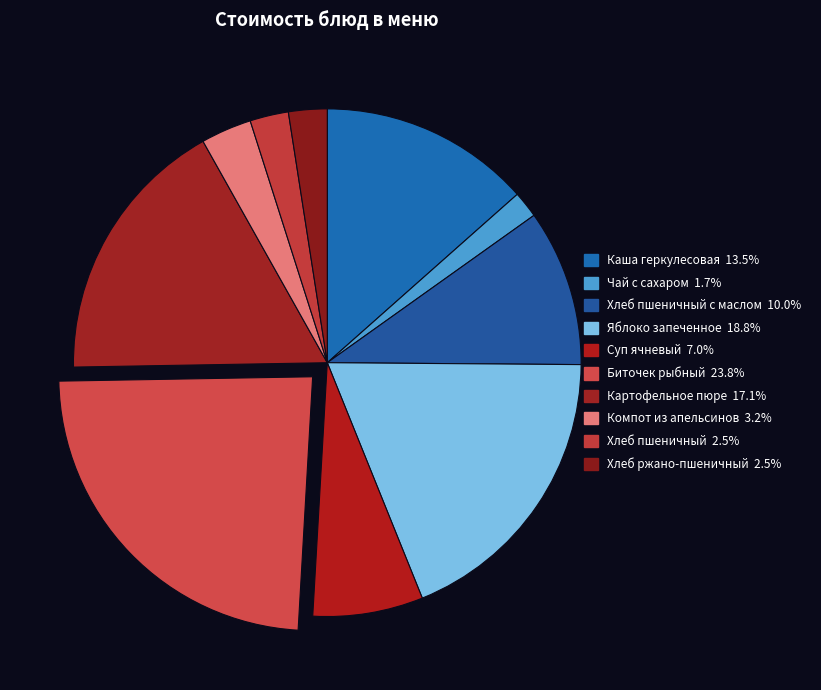

How many segments does this pie chart have?

10